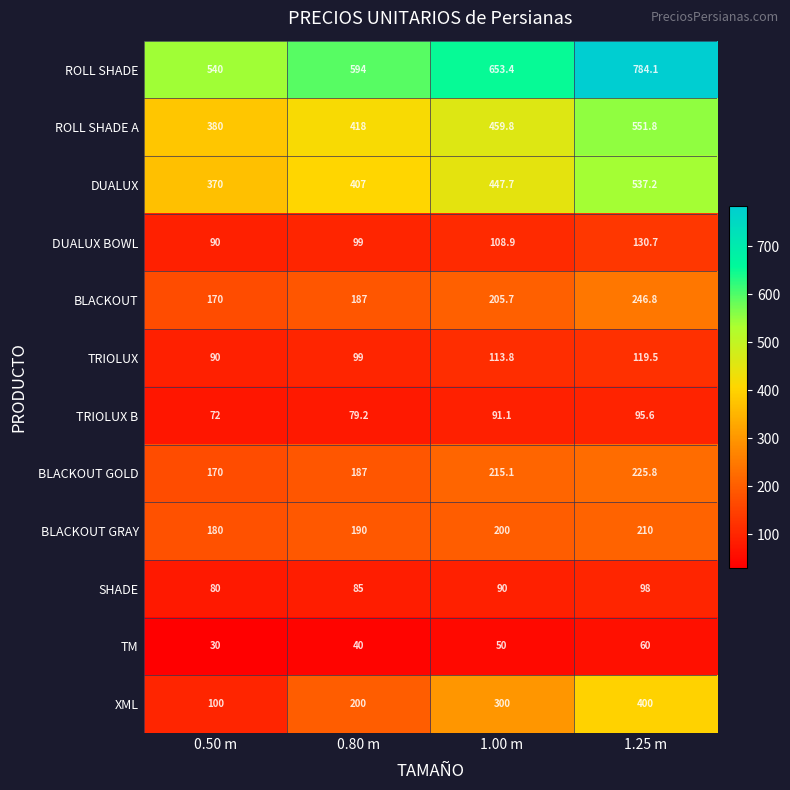

What is the difference between the DUALUX BOWL values at 0.50 m and 1.00 m?

18.9